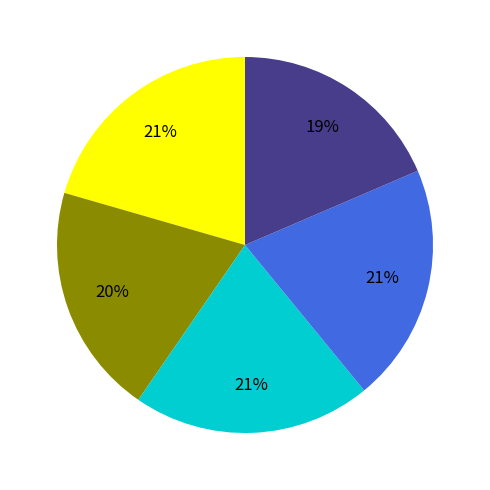

To the nearest percent, what is the average slice percentage?

20%